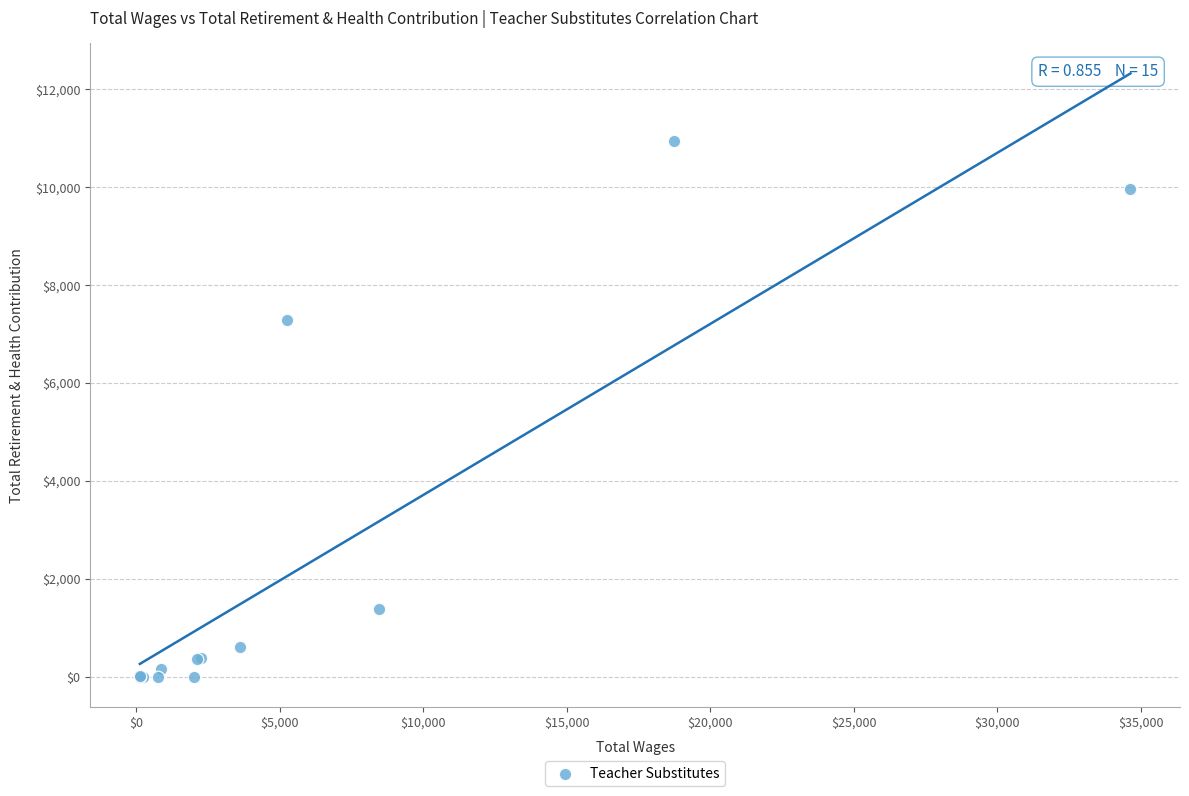

What Y value in the scatter plot is closest to 5468?

7280